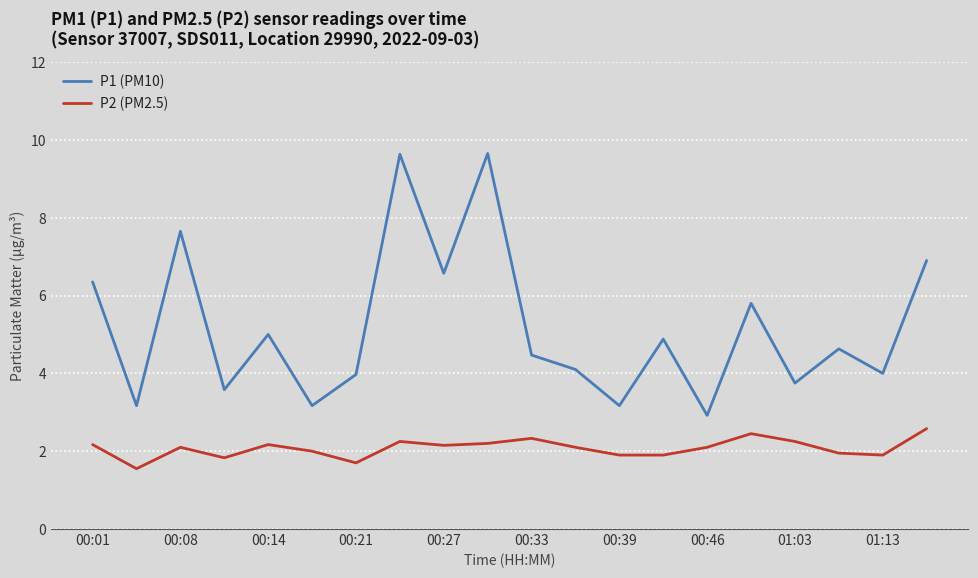

Which series has the largest range (max minus min)?

P1 (PM10)